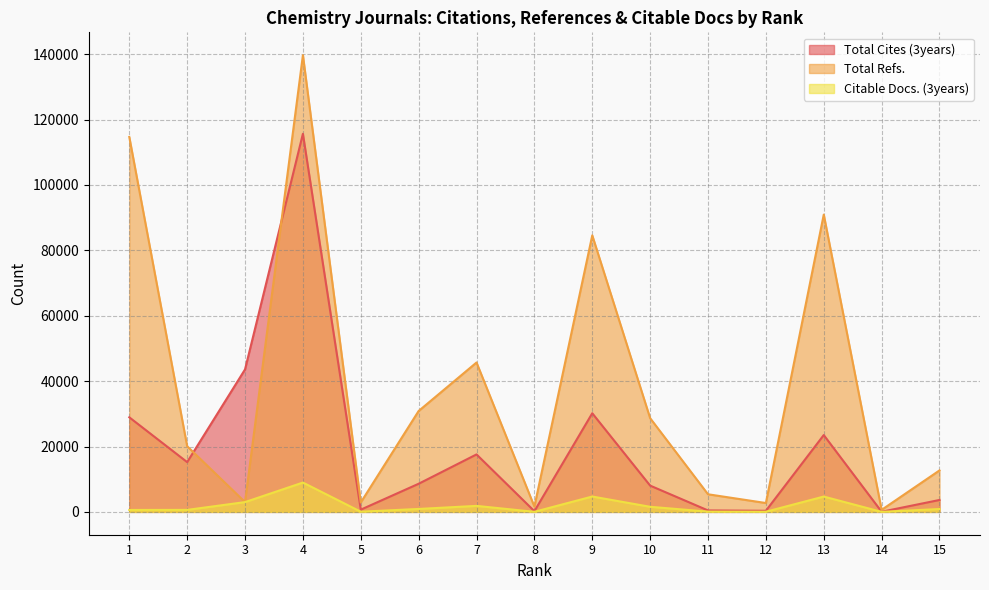

Reading left to right, list all the values displayed in this chart.

Total Cites (3years): 28933	15223	43588	115665	683	8607	17580	220	30172	8037	443	338	23505	44	3643
Total Refs.: 114691	20082	2995	139710	2885	30871	45697	1621	84590	28670	5387	2711	90940	620	12684
Citable Docs. (3years): 586	608	2993	8973	58	897	1835	24	4701	1559	82	47	4688	8	878